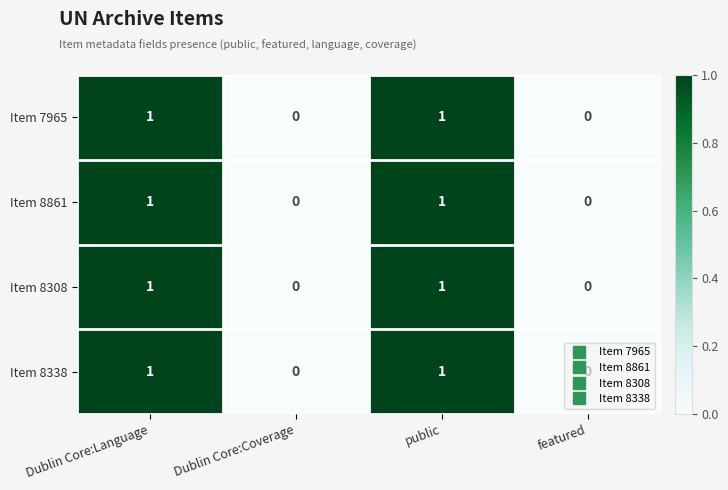

Count the Item 8338 values in the range 0 to 1.

4